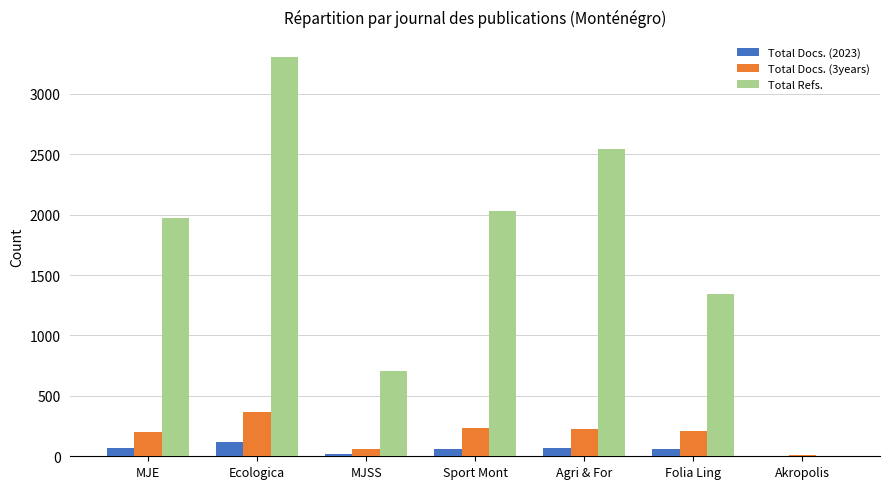

Which category has the highest value across all series?

Ecologica